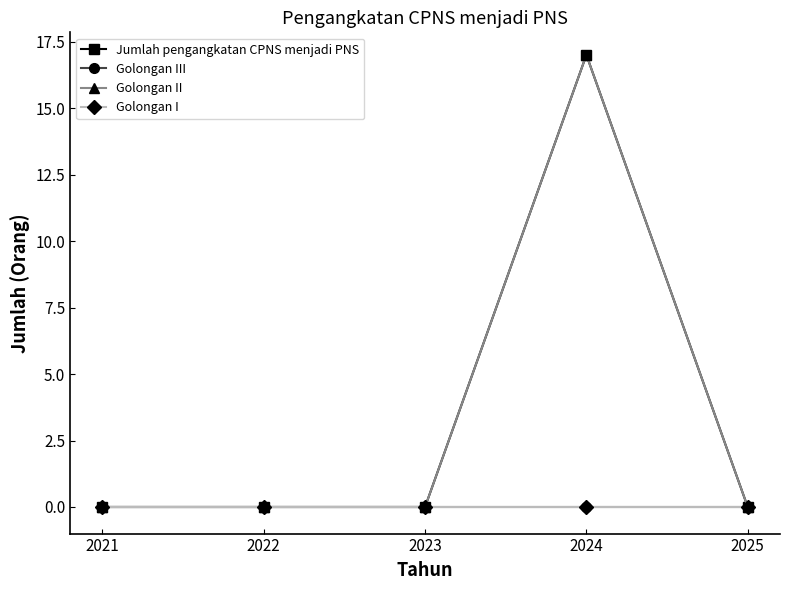

Is this an area chart (filled region under the line)?

No